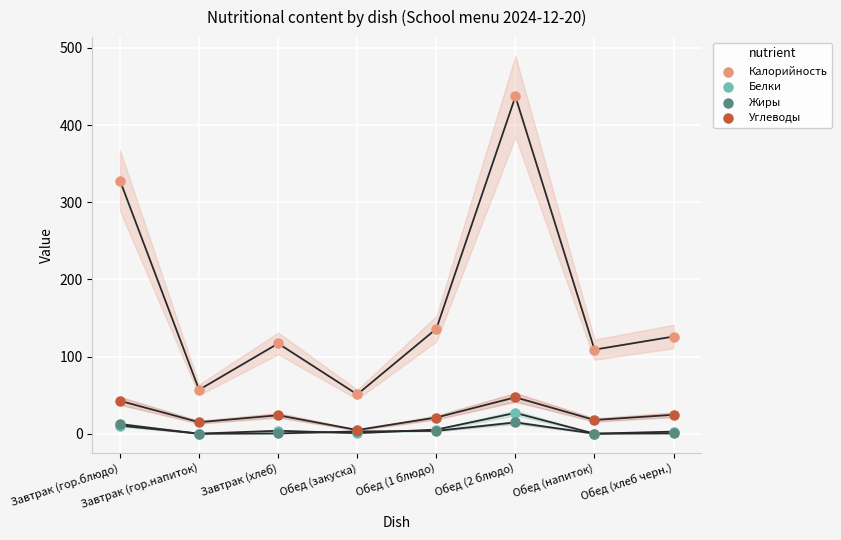

Across all series, what Y value is closest to 218?

136.0